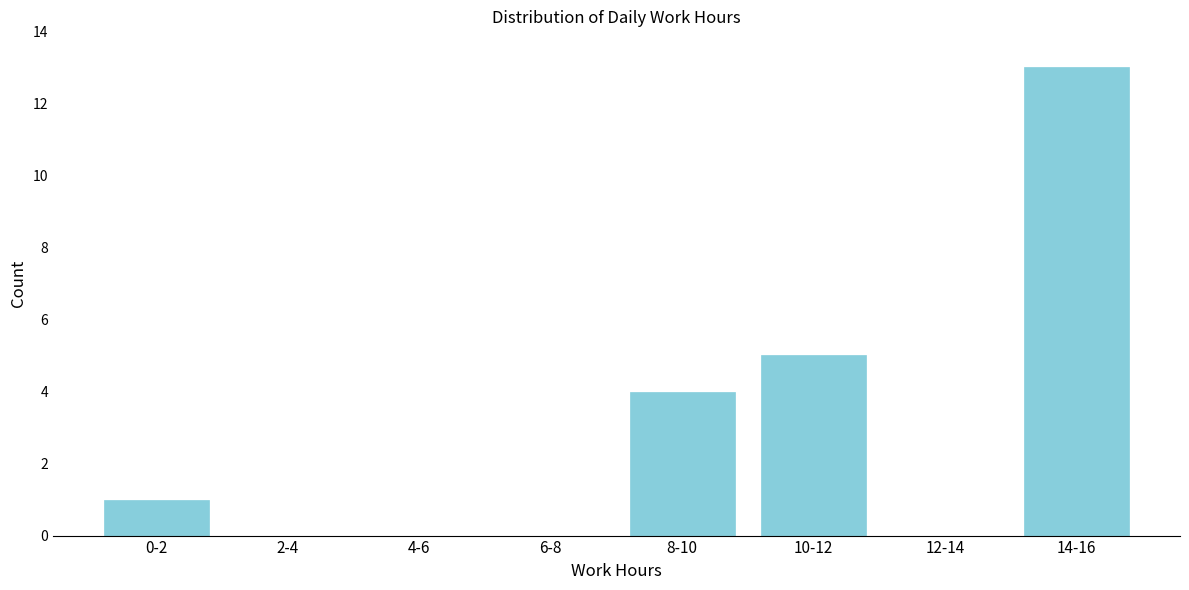

Reading right to left, what are all the values shown in this chart?

14-16=13	12-14=0	10-12=5	8-10=4	6-8=0	4-6=0	2-4=0	0-2=1